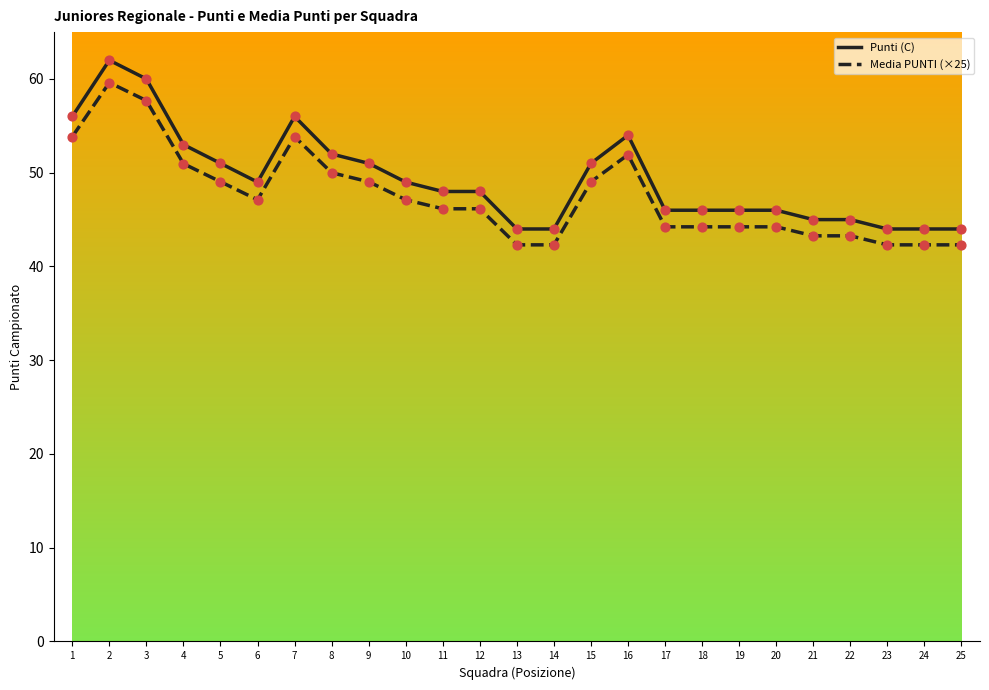

Which series changed the most between 8 and 22?

Punti (C)